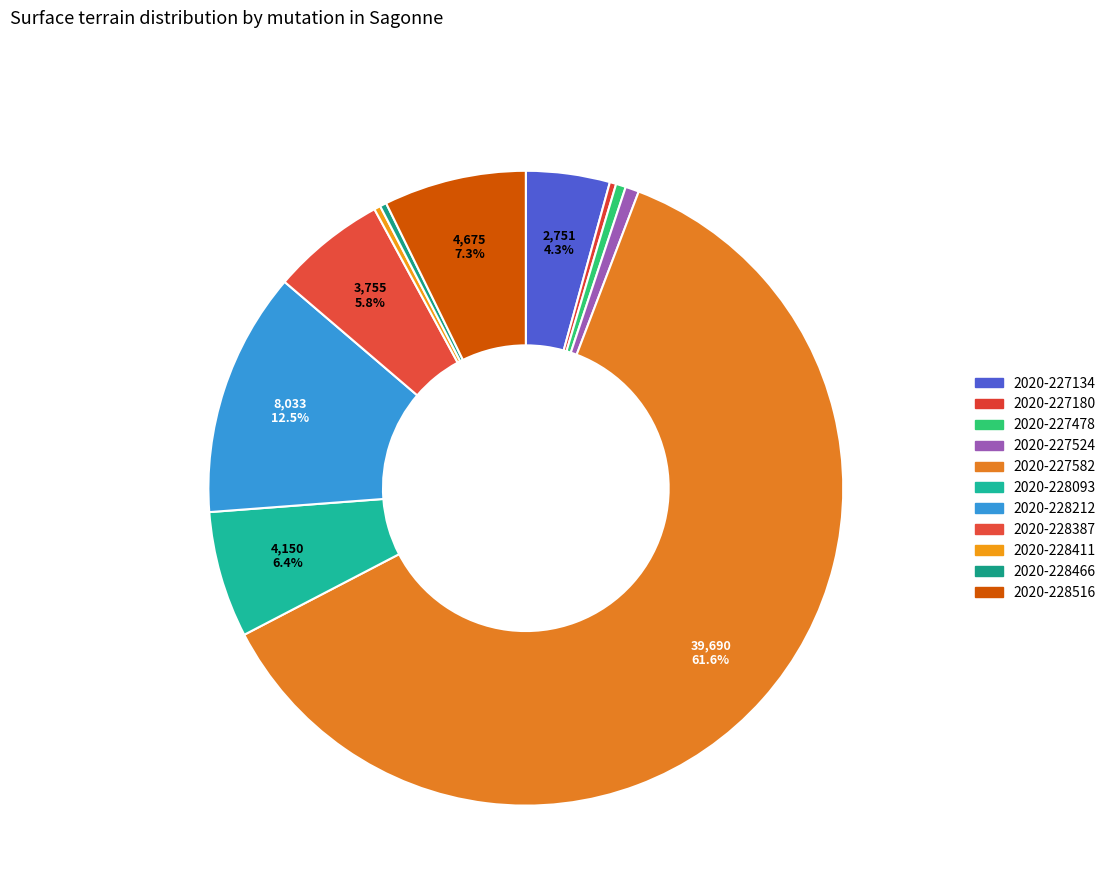

How many slices are in this pie chart?

11